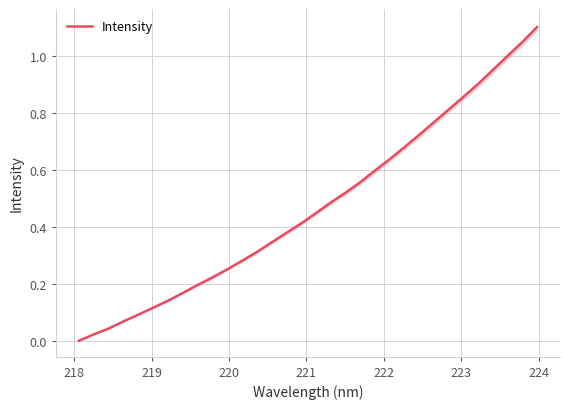

Does the chart have visible grid lines?

Yes